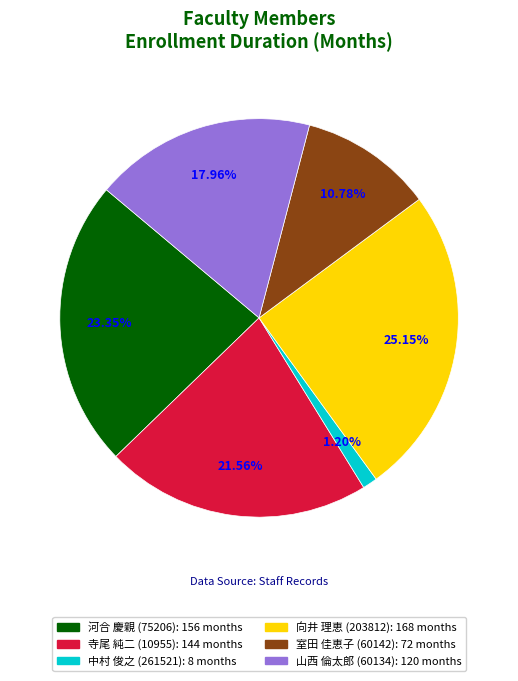

To the nearest percent, what is the average slice percentage?

17%